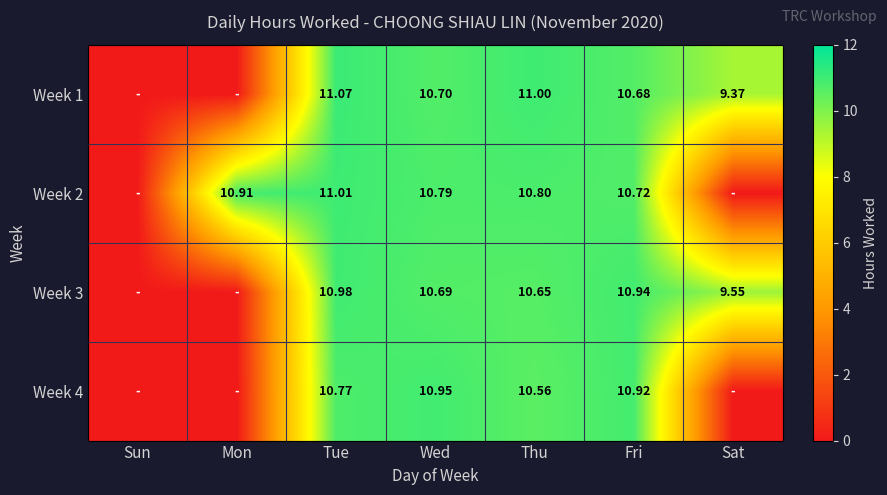

List the labels in order of Week 2 value, largest first.

Tue, Mon, Thu, Wed, Fri, Sun, Sat